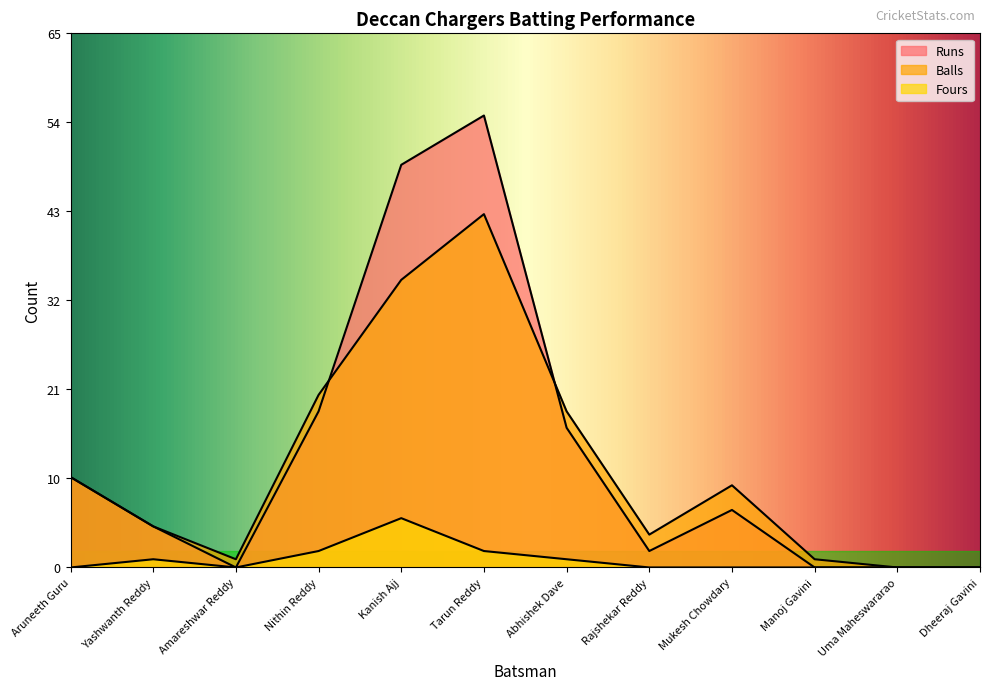

At which label is Fours closest to 3?

Nithin Reddy